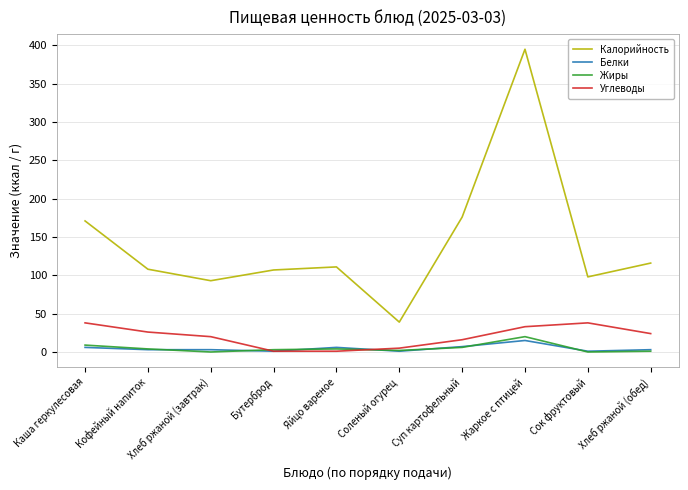

True or false: Калорийность has a value of 55 at Кофейный напиток.

False